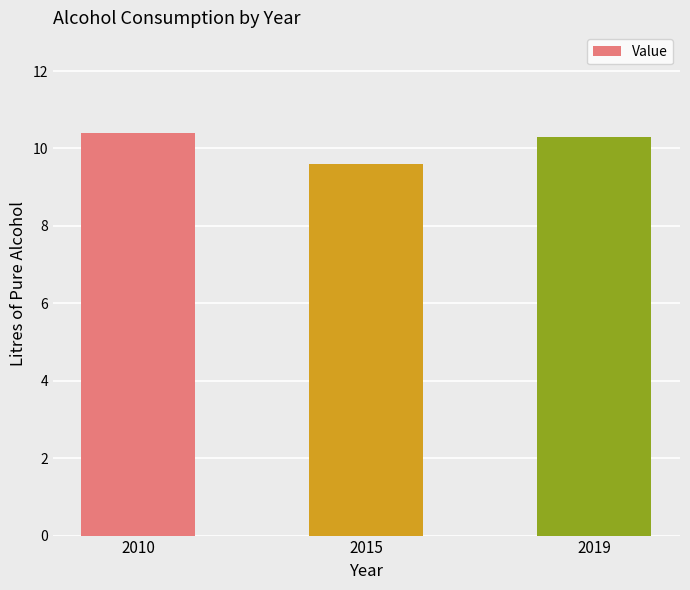

Where does the data first go above 10?

2010